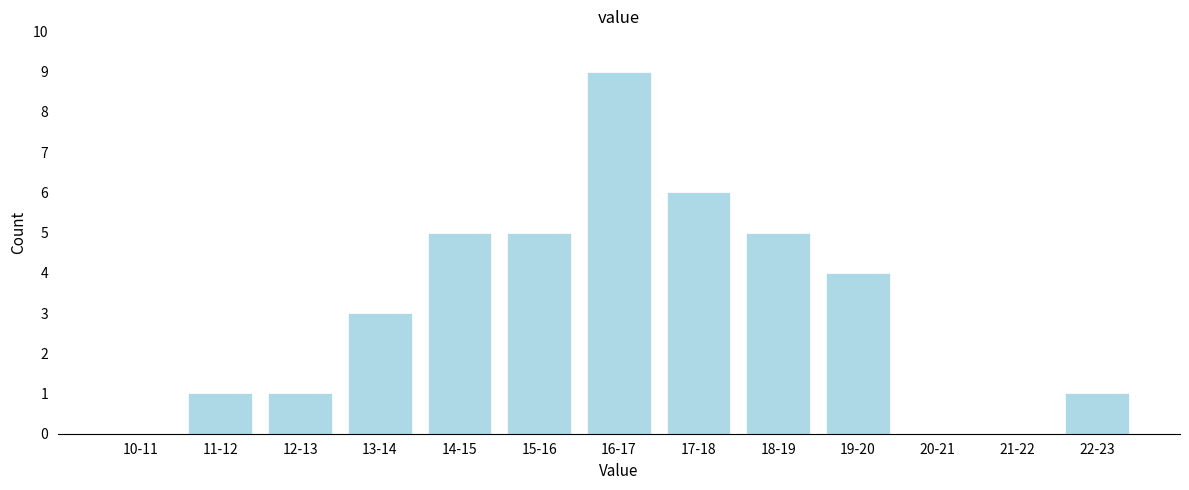

Reading left to right, what are all the values shown in this chart?

10-11=0	11-12=1	12-13=1	13-14=3	14-15=5	15-16=5	16-17=9	17-18=6	18-19=5	19-20=4	20-21=0	21-22=0	22-23=1